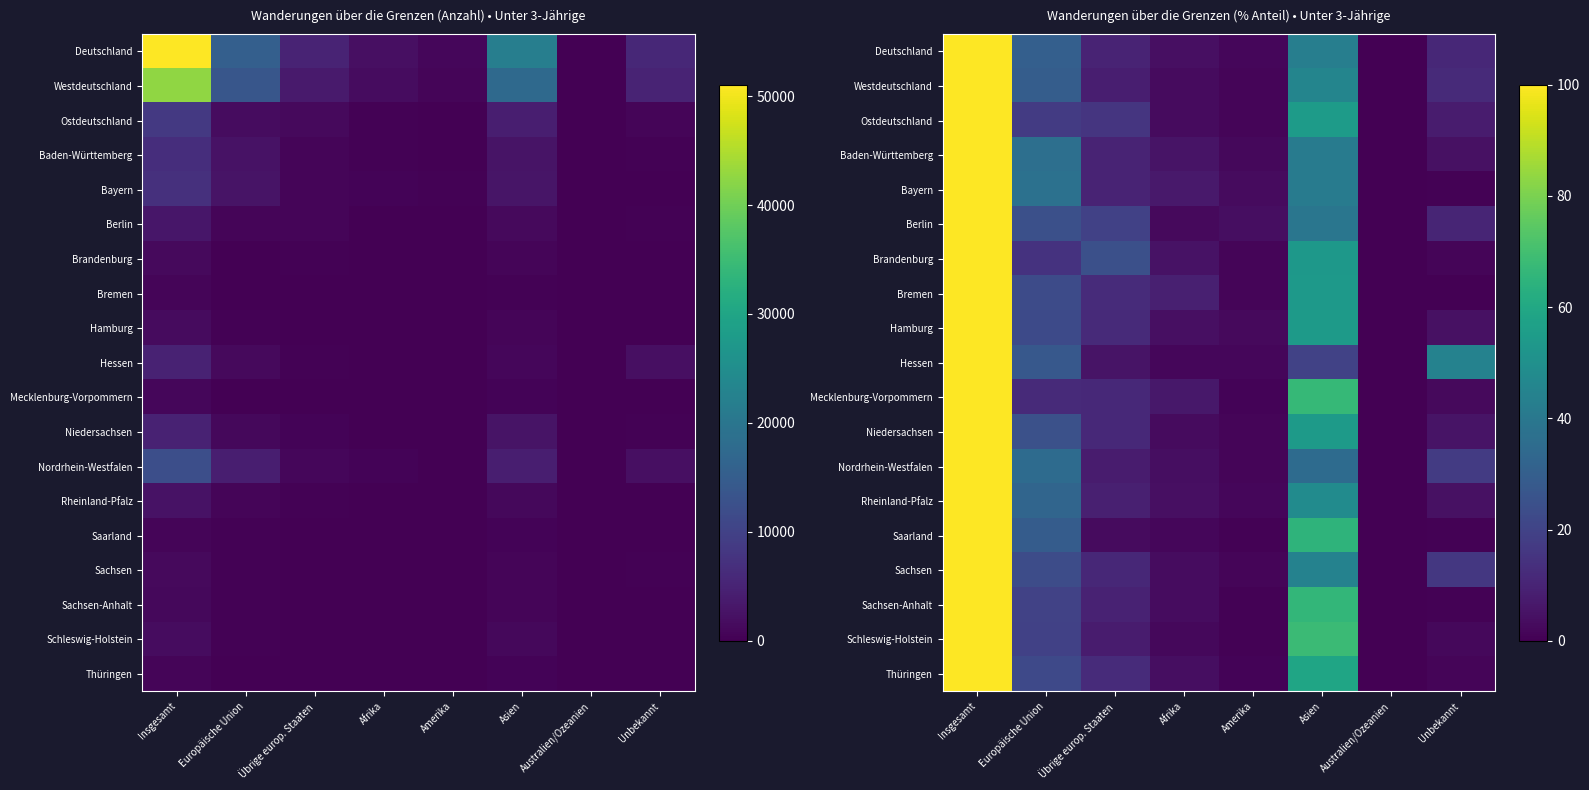

What is the total value across all series at Amerika?

29.7